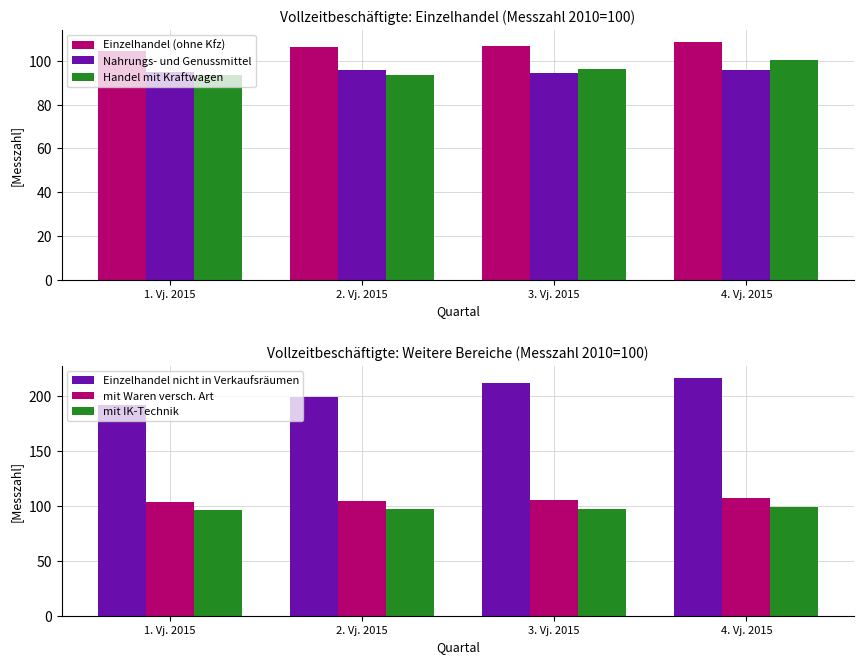

What is the maximum value for mit IK-Technik?

98.8